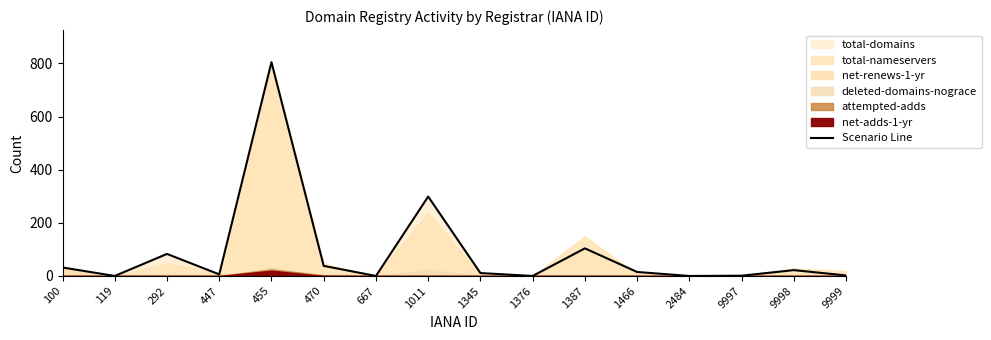

What is the difference between the second highest and second lowest values?

299